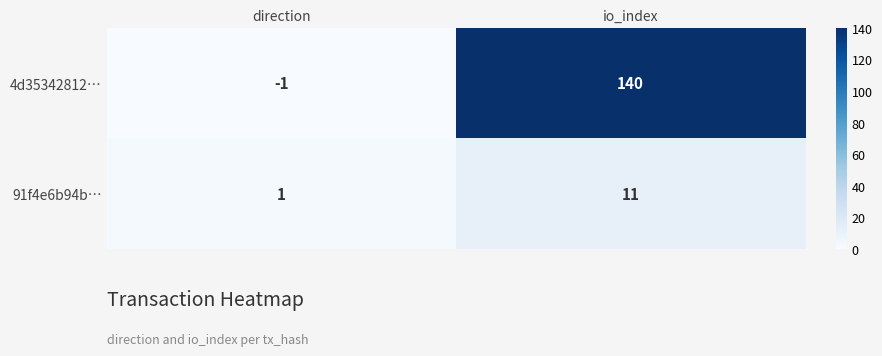

The 4d35342812… series shows 140 at io_index. True or false?

True